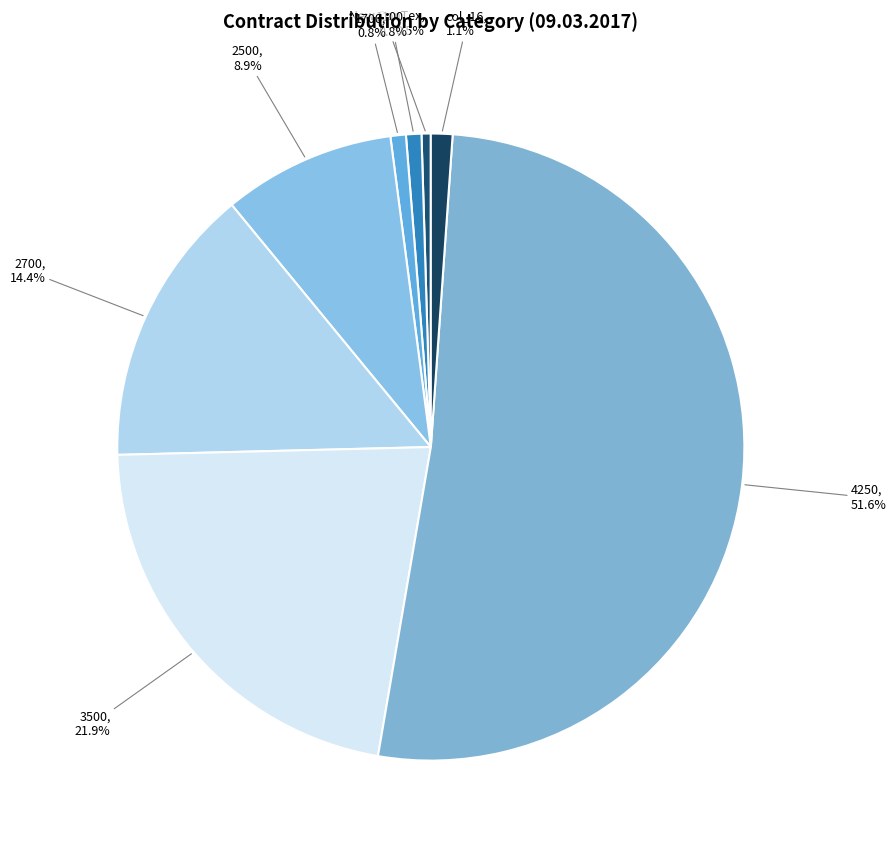

Between 3500 and 1700, which is larger?

3500